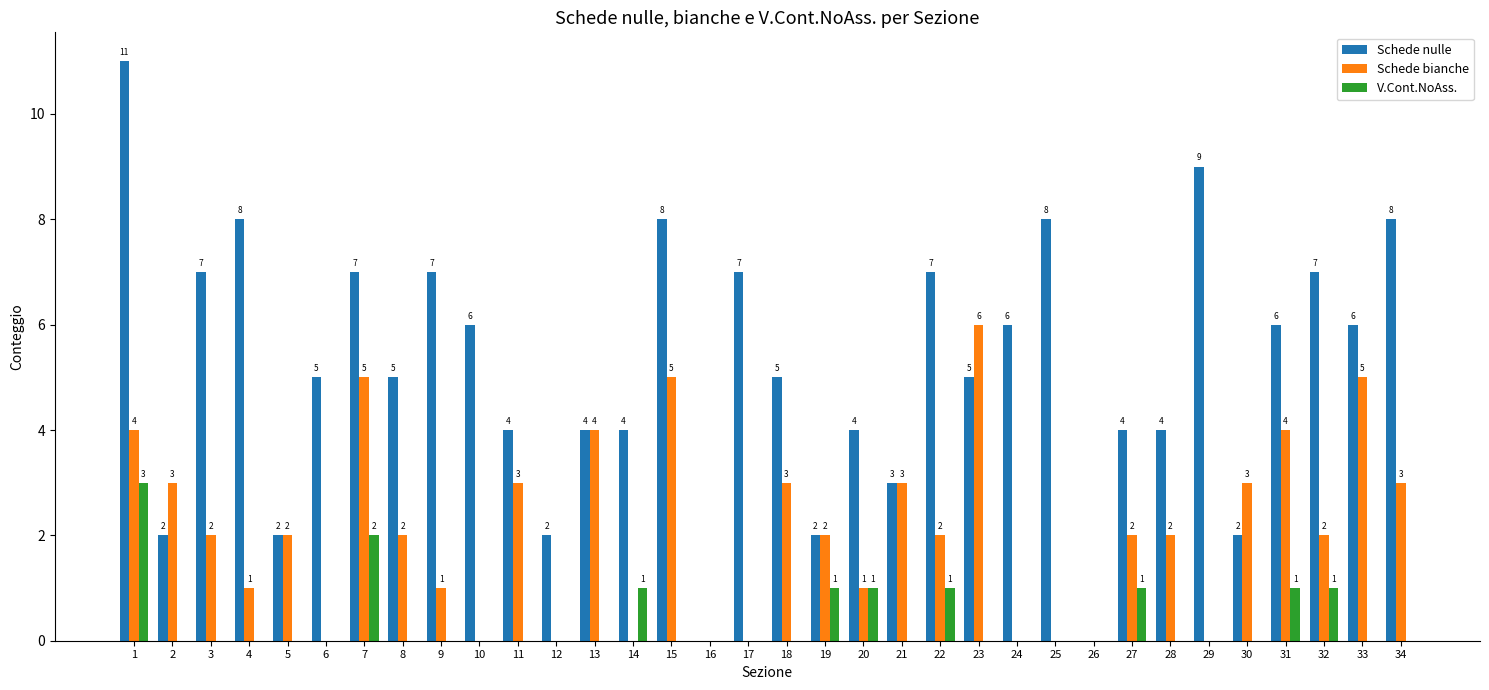

What is the sum of the Schede nulle values at 28 and 9?

11